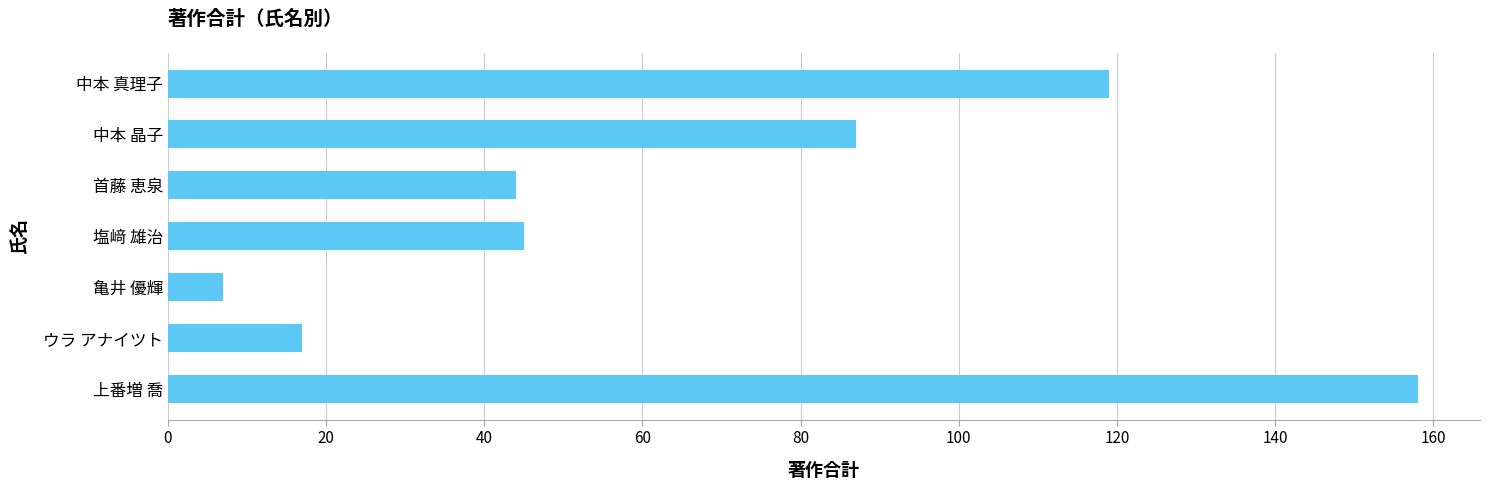

What is the difference between the maximum and second lowest values?

141